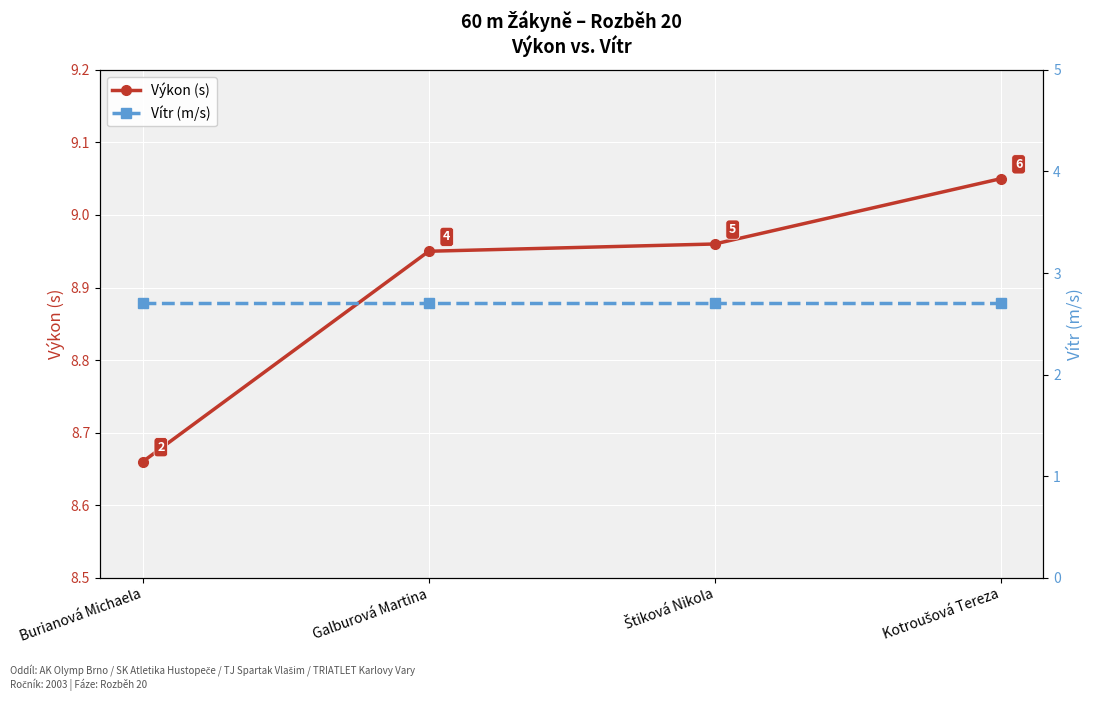

What is the spread (max minus min) of values at Burianová Michaela?

6.0